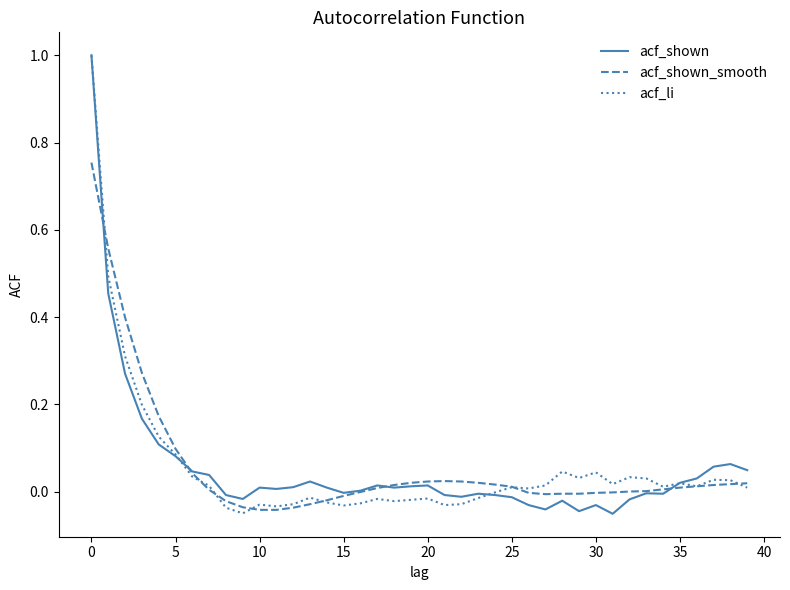

What is the maximum value shown in the chart?

1.0